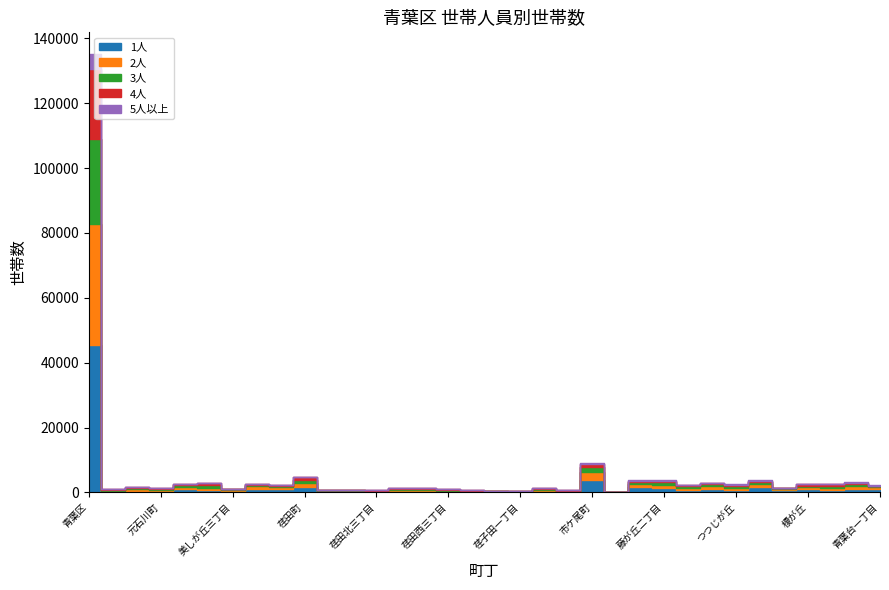

Rank the categories by 2人 value from lowest to highest.

下谷本町, 荏子田一丁目, 荏田西四丁目, 荏田西五丁目, 荏田北三丁目, 荏田北二丁目, 荏子田三丁目, 荏田北一丁目, 荏田西一丁目, 荏田西三丁目, 桂台一丁目, 恩田町, 元石川町, 荏田西二丁目, 美しが丘三丁目, 荏子田二丁目, 桂台二丁目, 美しが丘五丁目, 青葉台一丁目, 榎が丘, 梅が丘, 松風台, つつじが丘, 美しが丘四丁目, 美しが丘二丁目, 美しが丘一丁目, 千草台, しらとり台, 藤が丘一丁目, 桜台, 藤が丘二丁目, 荏田町, 市ケ尾町, 青葉区